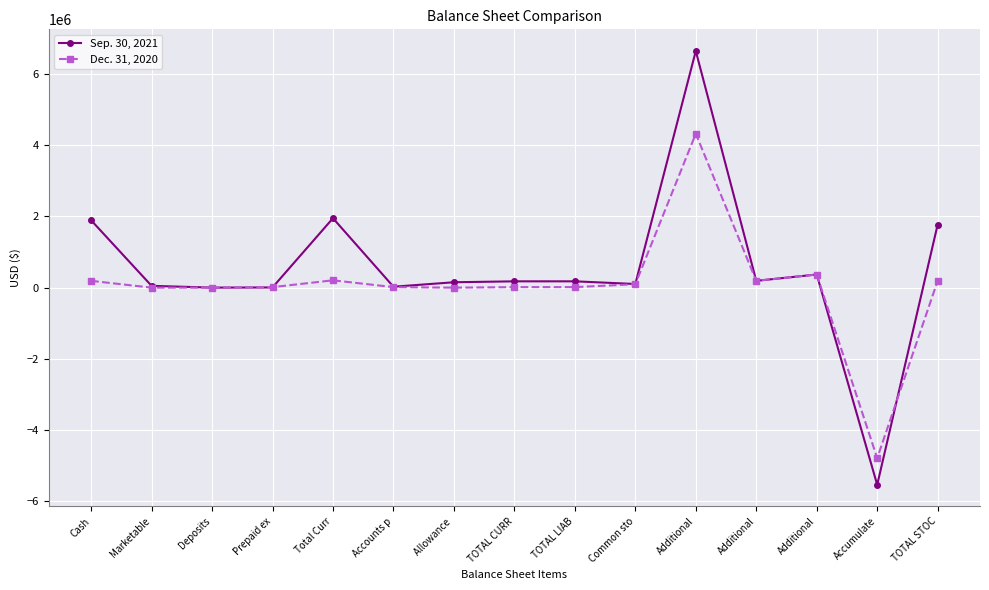

Count the number of categories in the chart.

15